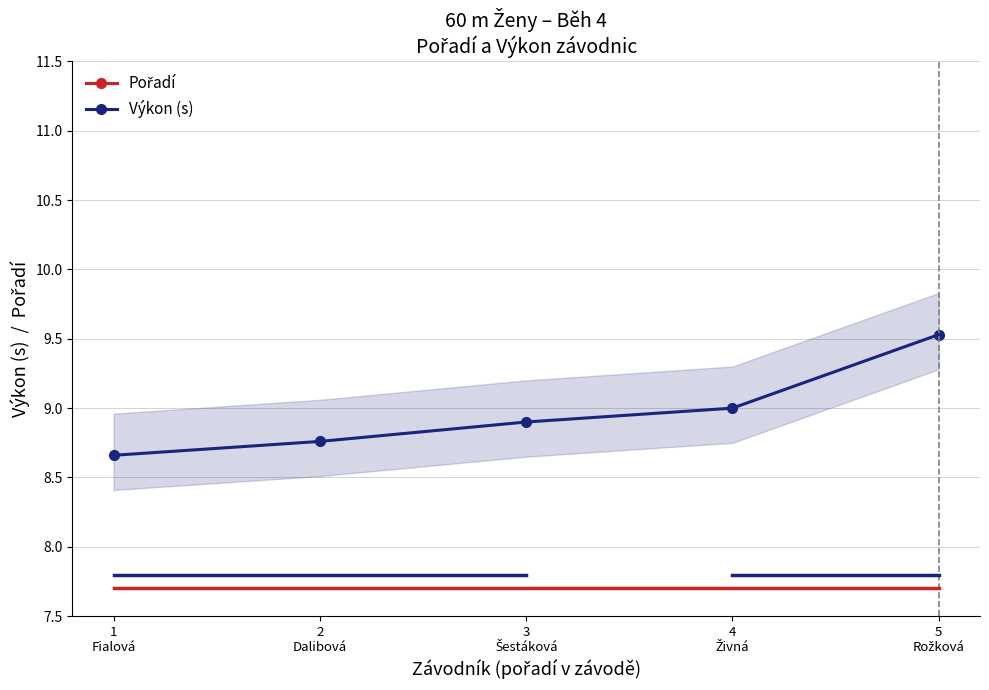

True or false: Výkon (s) and Pořadí intersect in this chart.

False